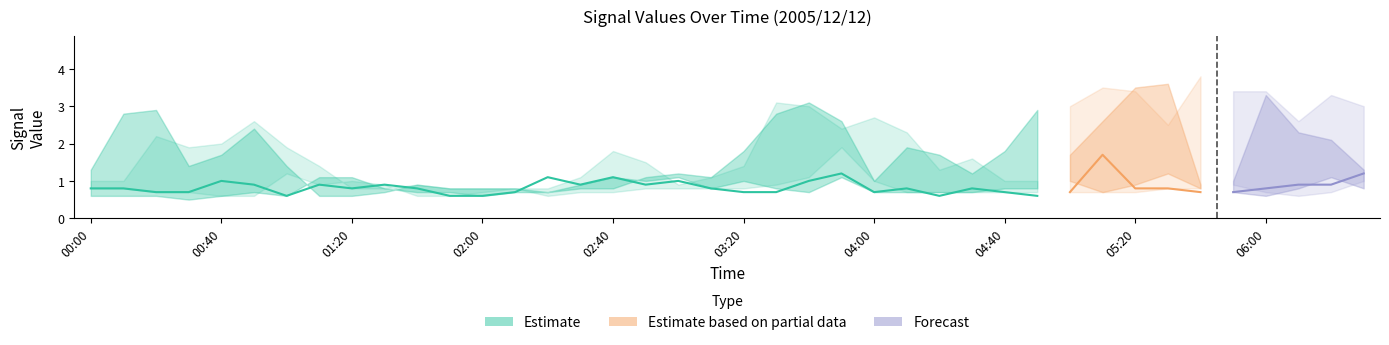

Between 02:40 and 01:50, which is larger?

02:40